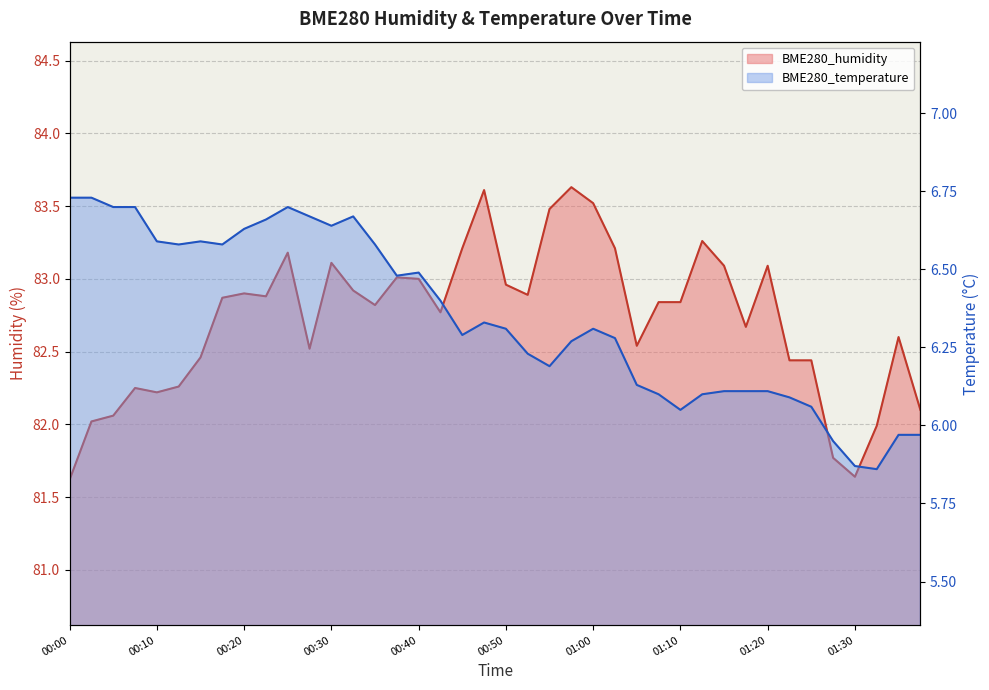

What position from the right is 00:10?

36